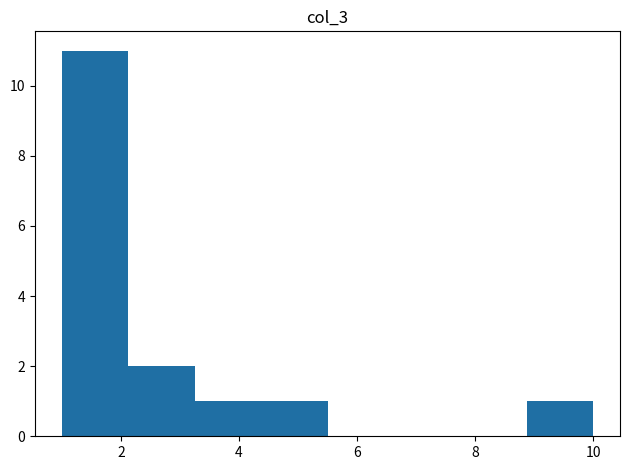

Reading left to right, list every bar in this chart as the range it spans on the x-axis followed by its height. Neither the bar edges nor the heights are printed on the chart, so give them approximately, as read against the axes.

1.0 to 2.2: 11
2.2 to 3.2: 2
3.2 to 4.4: 1
4.4 to 5.6: 1
5.6 to 6.6: 0
6.6 to 7.8: 0
7.8 to 8.8: 0
8.8 to 10.0: 1